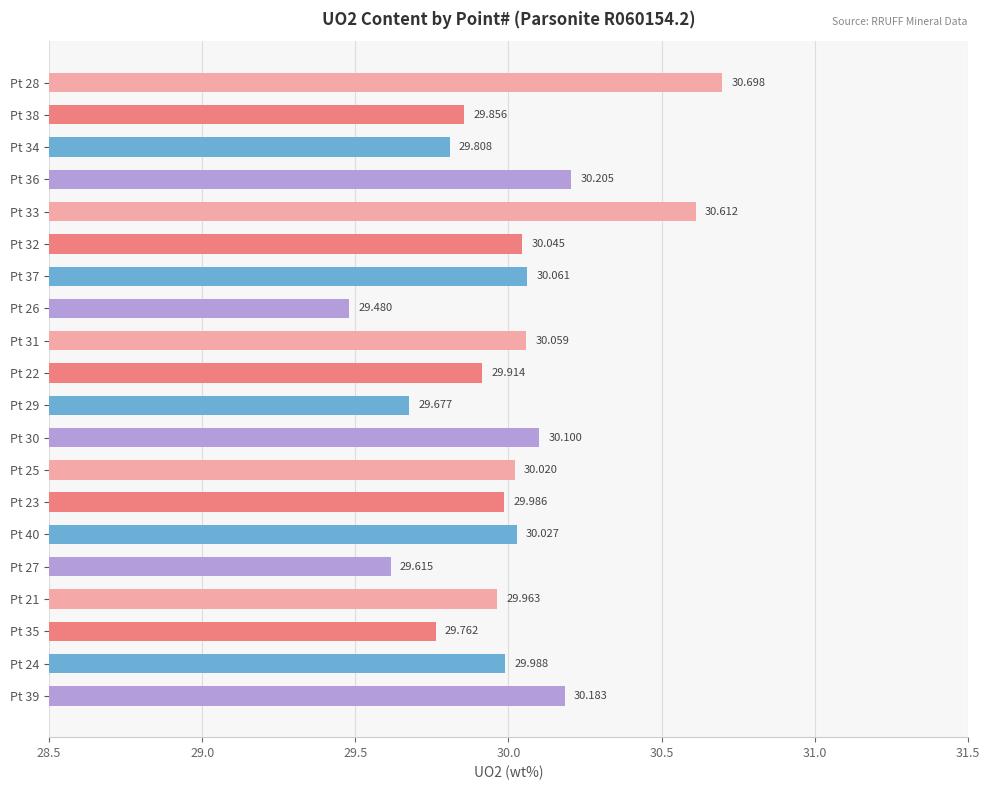

What is the sum of all values?

600.1